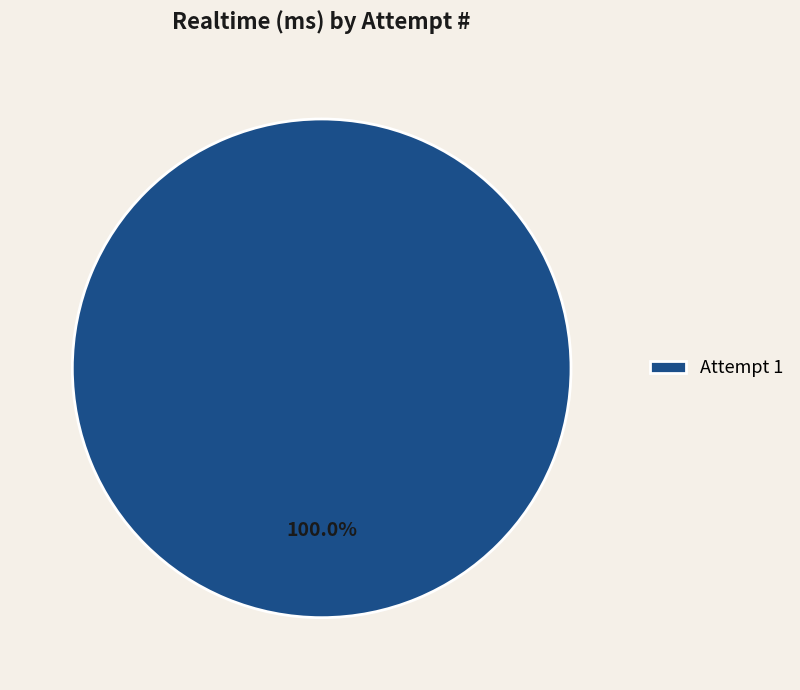

Which category accounts for the majority?

Attempt 1